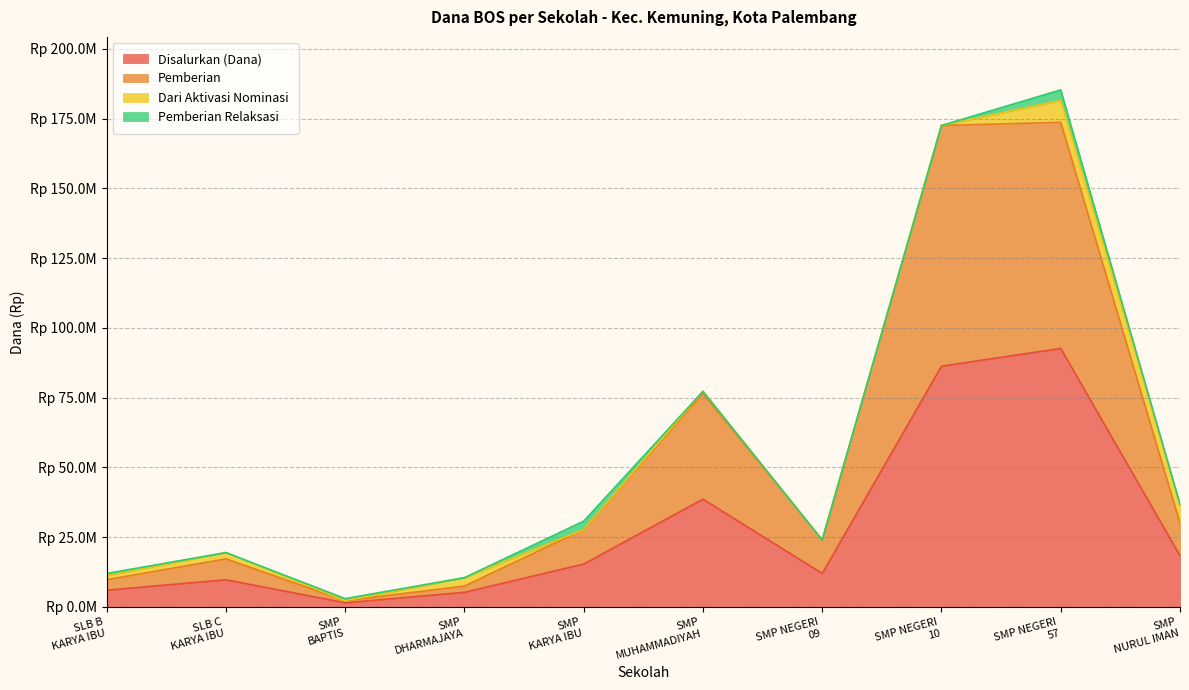

Between SMP NEGERI
10 and SLB B
KARYA IBU, which is larger?

SMP NEGERI
10